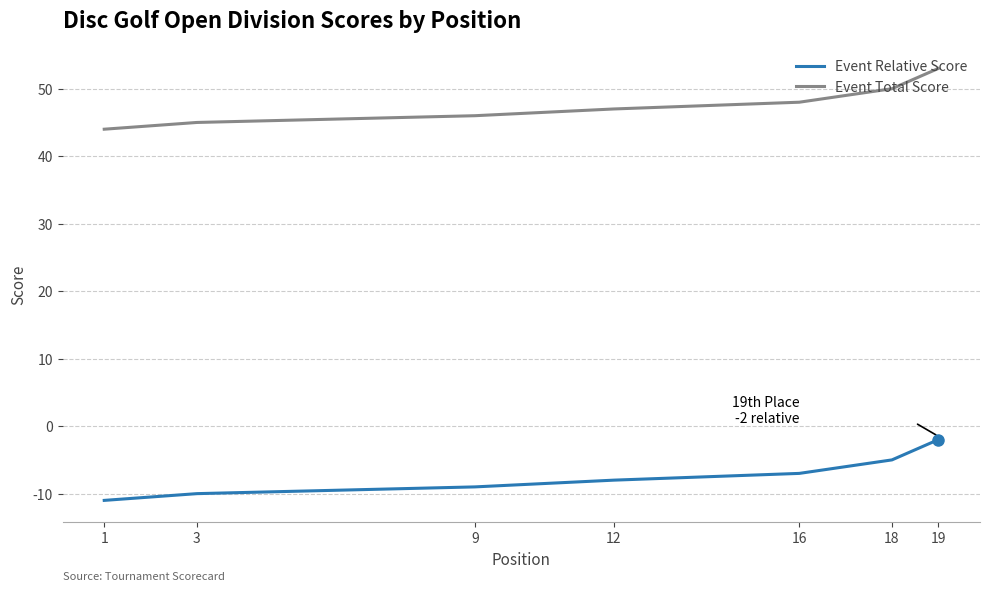

True or false: Event Relative Score and Event Total Score cross at least once.

False